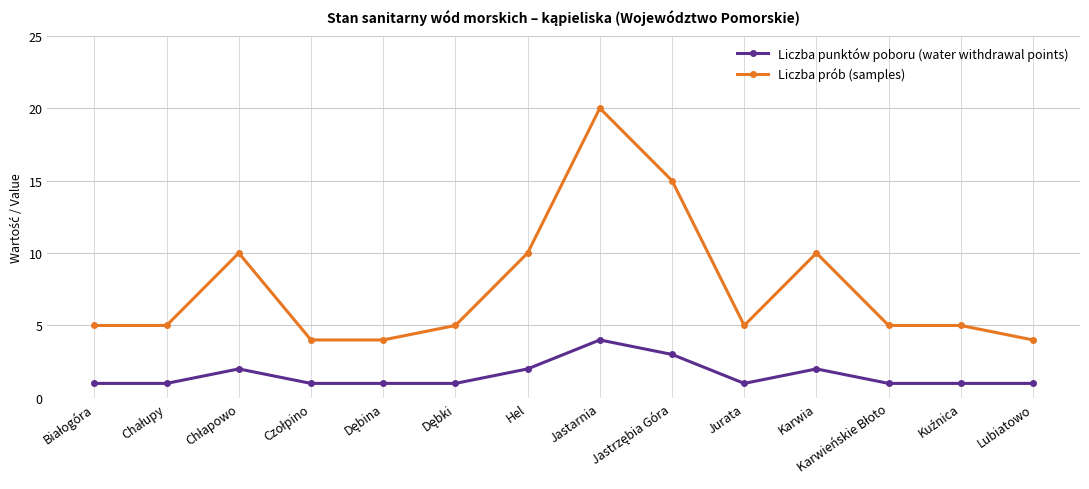

Reading left to right, transcribe all the data shown in this chart.

Liczba punktów poboru (water withdrawal points): 1	1	2	1	1	1	2	4	3	1	2	1	1	1
Liczba prób (samples): 5	5	10	4	4	5	10	20	15	5	10	5	5	4